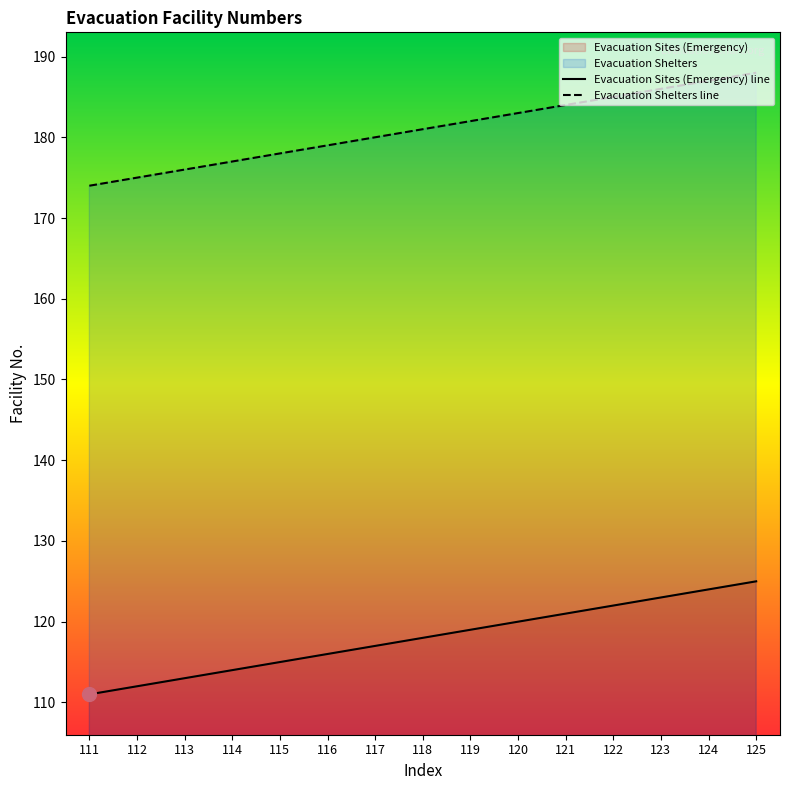

At which label does Evacuation Shelters reach its peak?

125